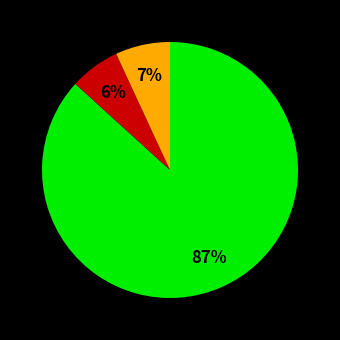

To the nearest percent, what is the average slice percentage?

33%